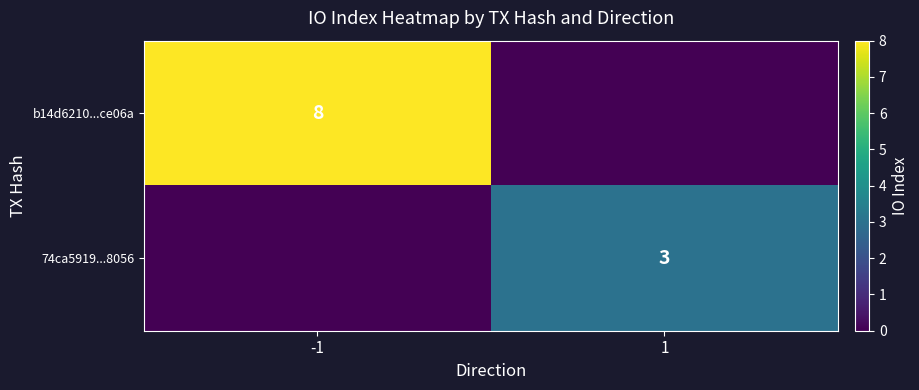

Which series has the widest spread of values?

b14d6210...ce06a